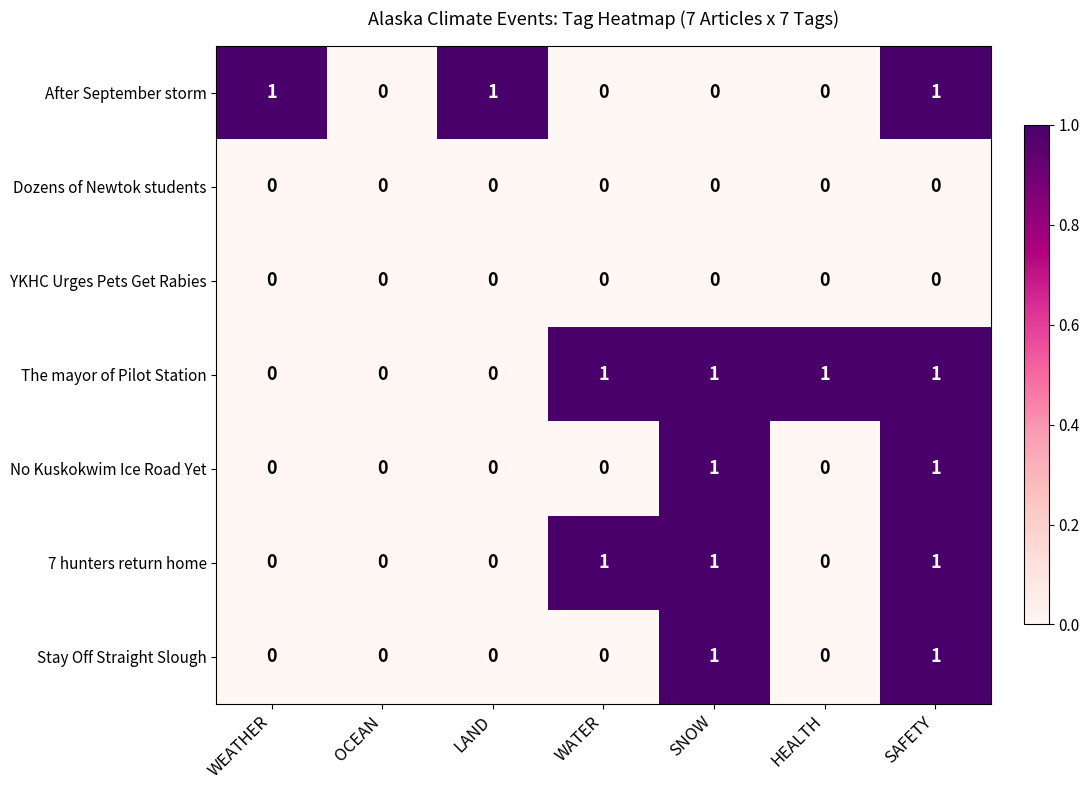

What is the sum of all 7 hunters return home values?

3